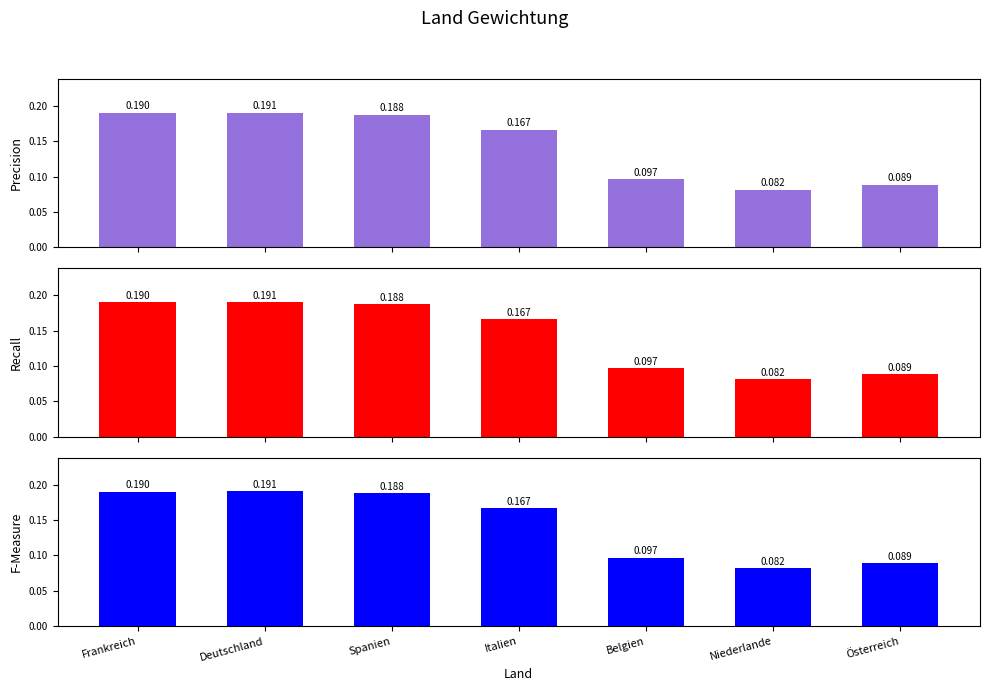

What is the value of the Recall bar at the 1st from the left?

0.2